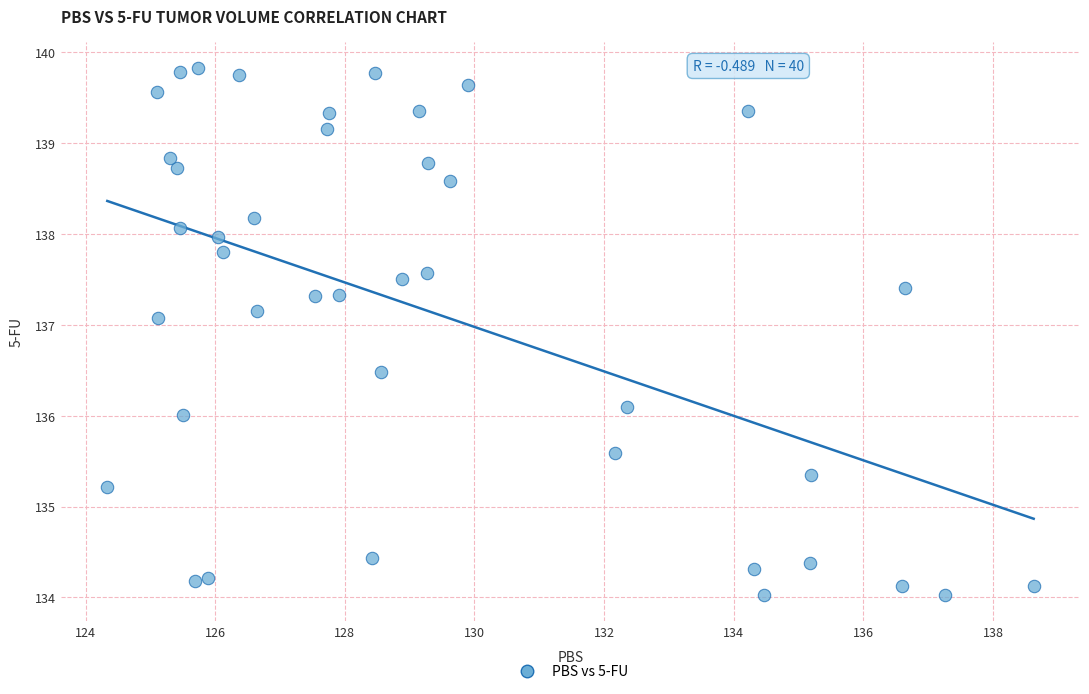

What is the range of X values (max minus min)?

14.3